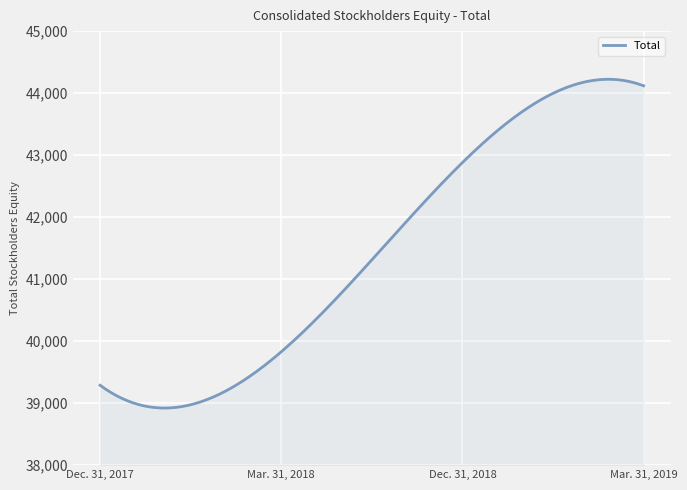

What is the maximum value shown in the chart?

44223.2